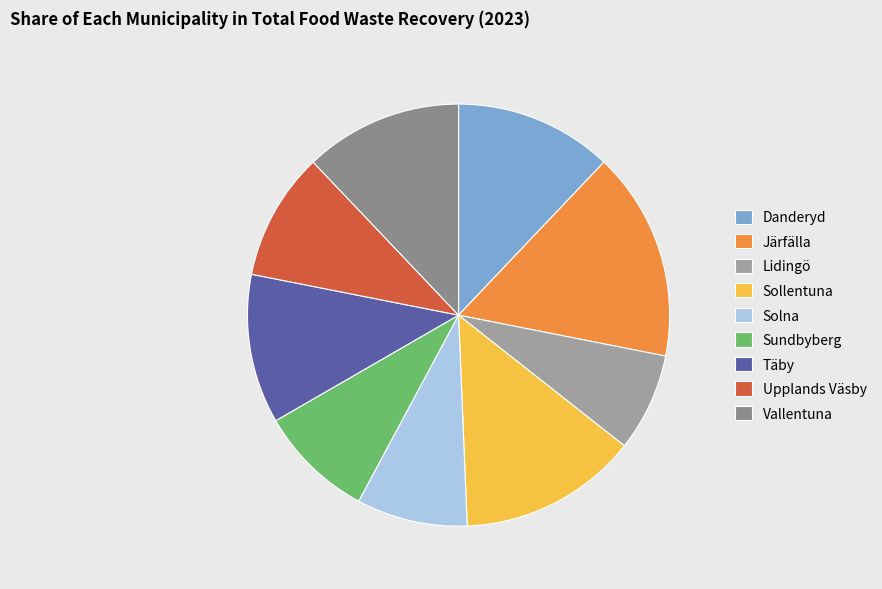

What is the largest slice in the pie chart?

Järfälla